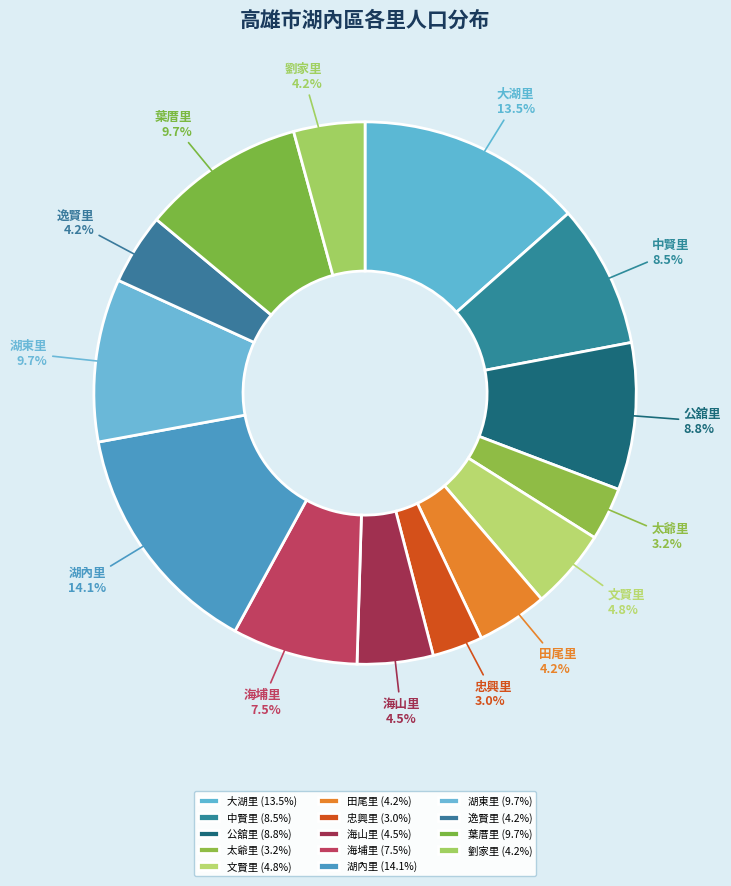

How many slices are in this pie chart?

14